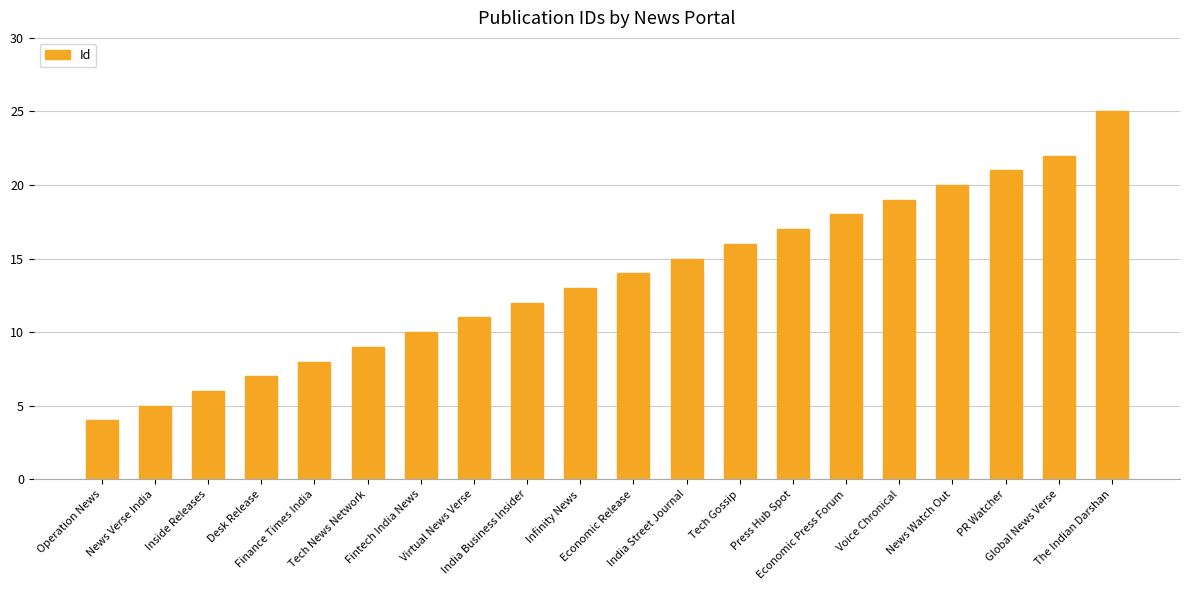

How many data points are less than 14?

10